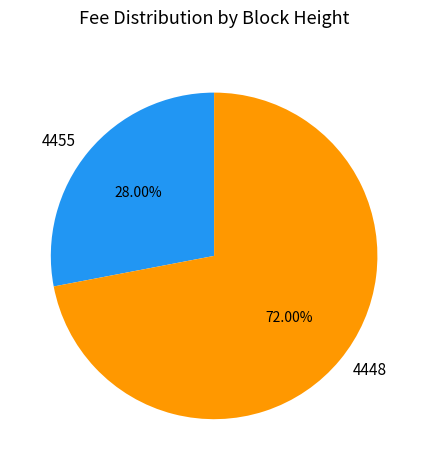

What percentage is the 4448 slice, to the nearest percent?

72%